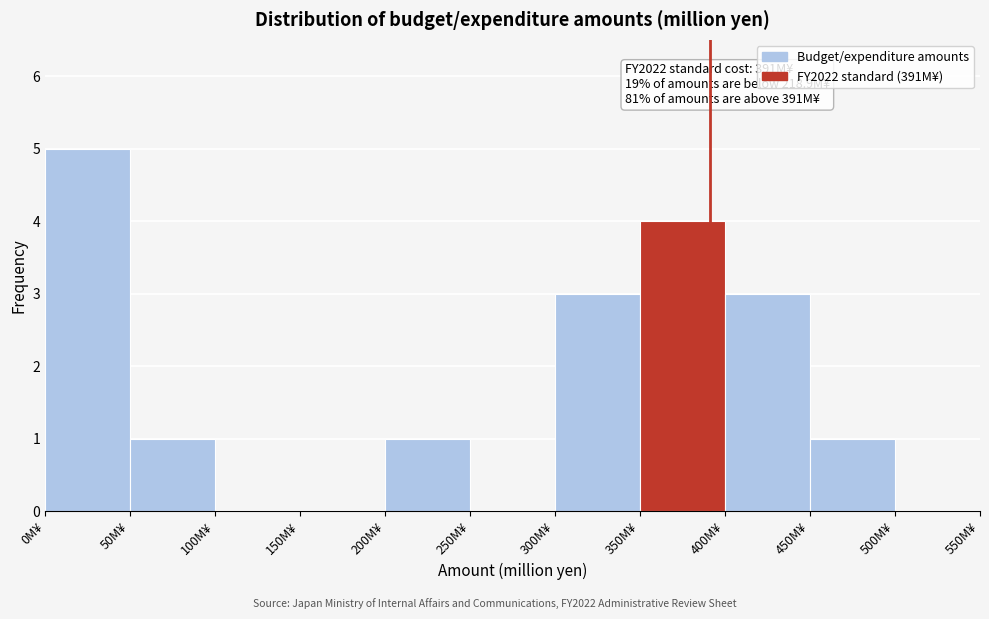

Which range on the x-axis has the tallest bar?

0 to 50